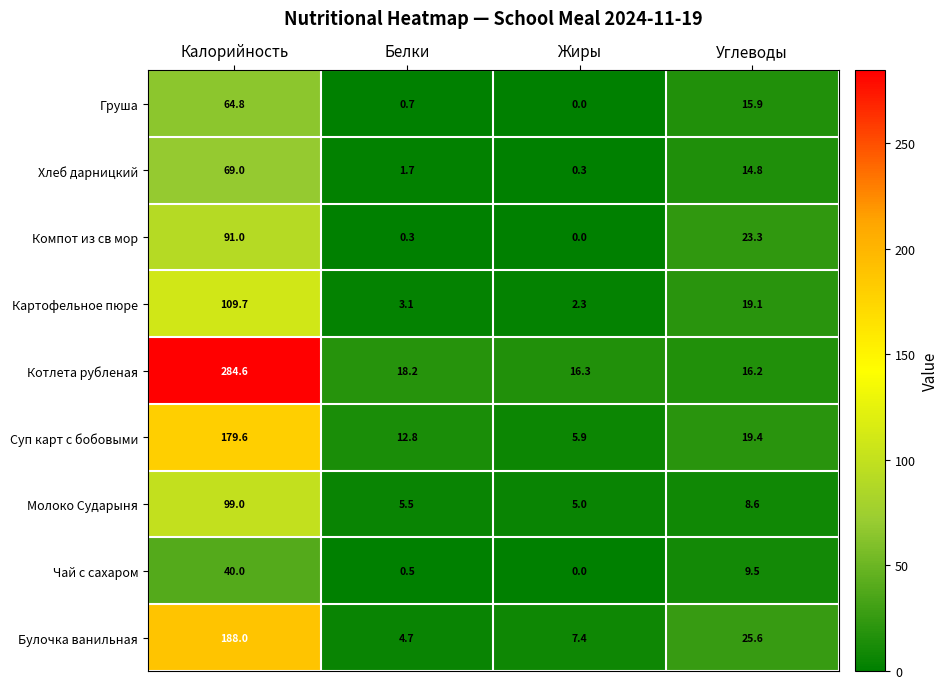

What is the sum of all Молоко Сударыня values?

118.1